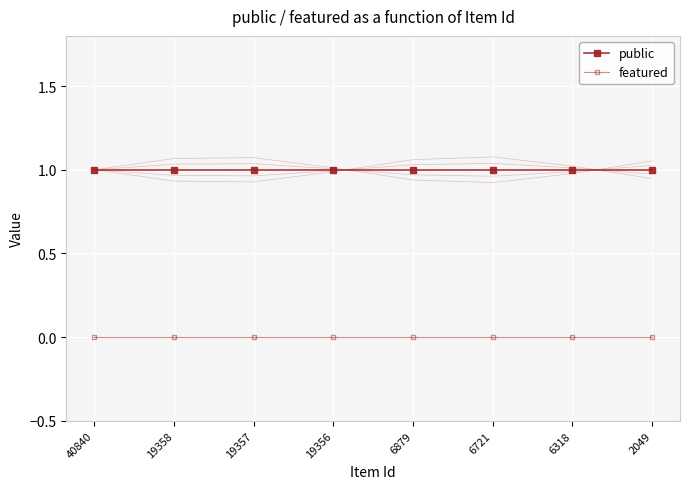

What are all the series names shown in the legend?

public, featured